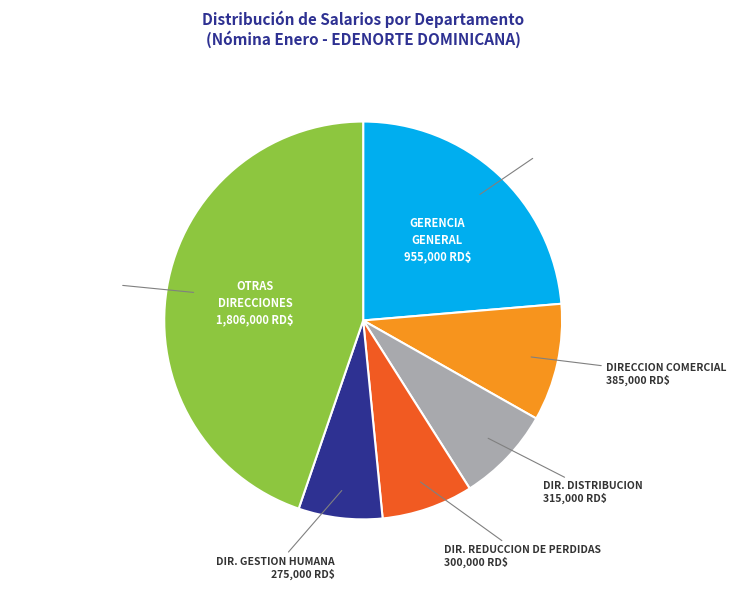

Does any single category account for the majority?

No